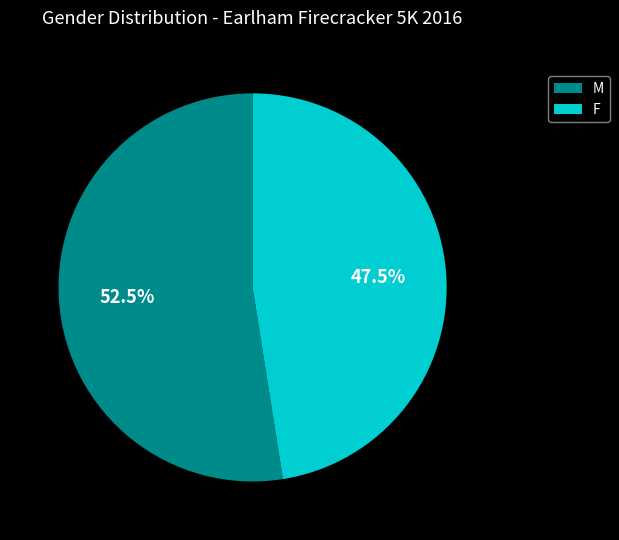

What is the ratio of the value at M to the value at F?

1.1